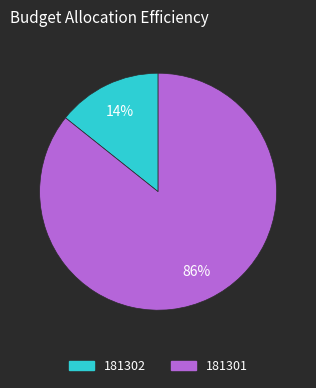

Which has a higher value, 181301 or 181302?

181301